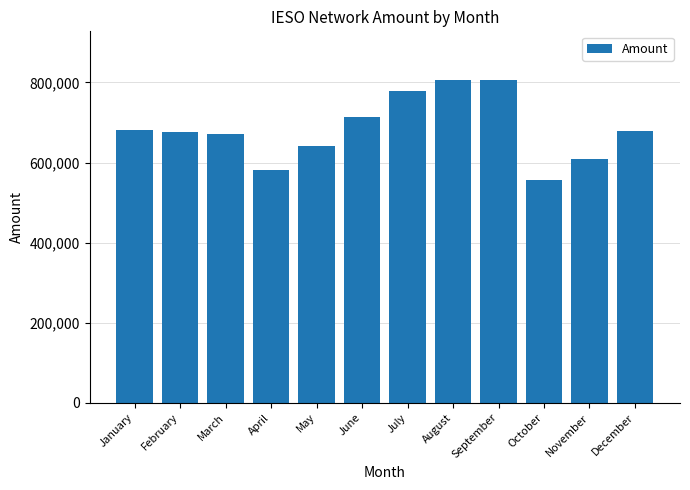

How many bars are there in total?

12